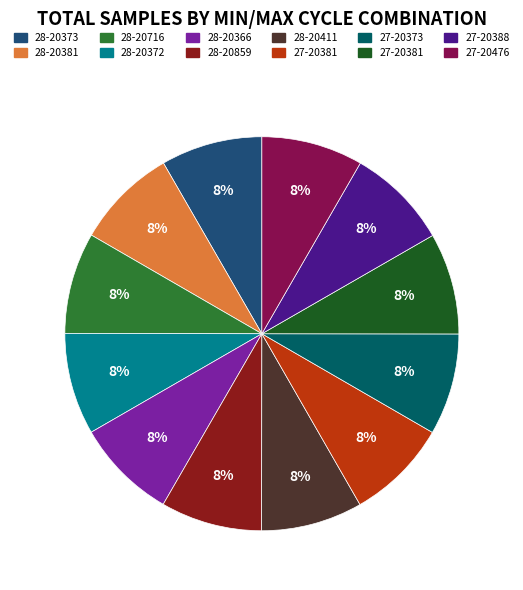

Count the number of slices in the pie.

12